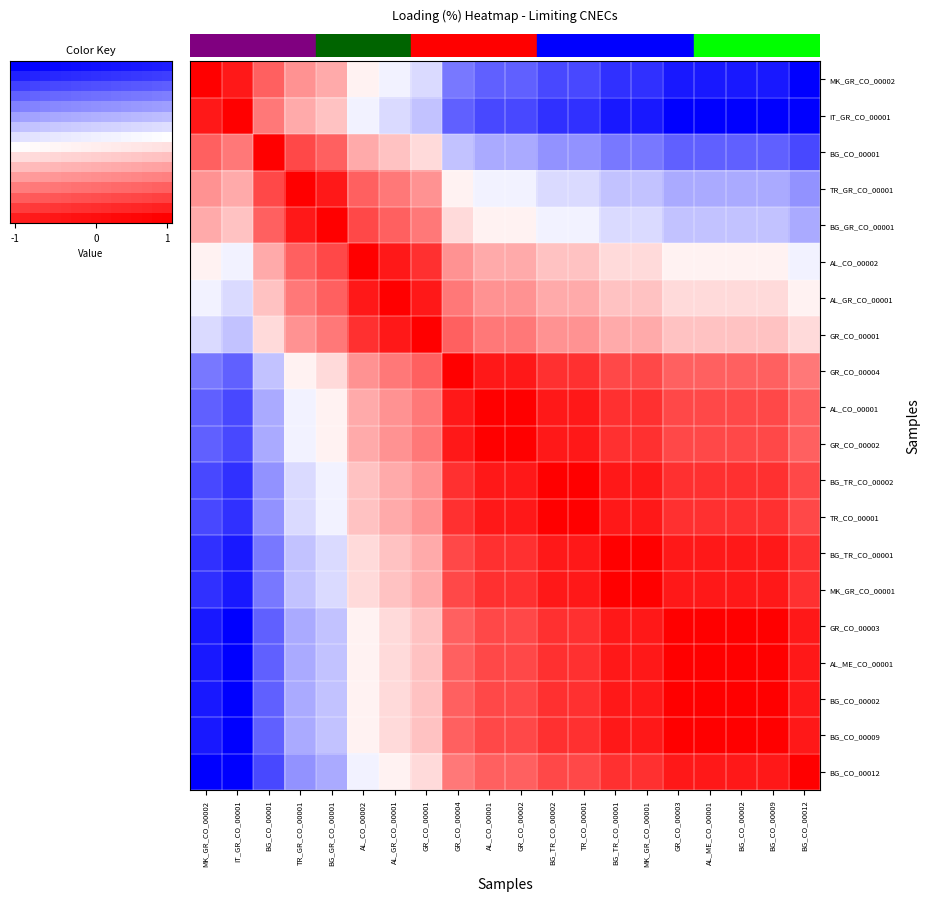

True or false: TR_CO_00001 has a value of 0.9 at GR_CO_00002.

True